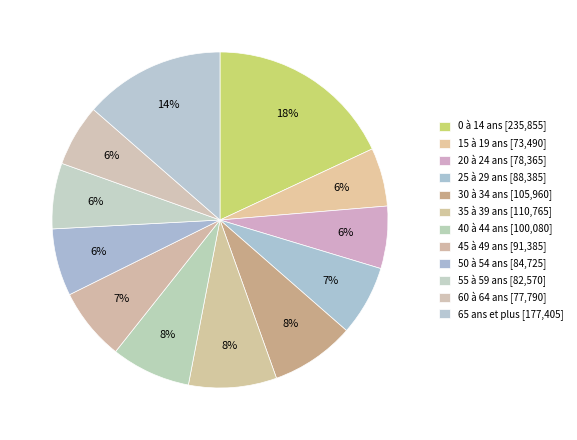

What is the change in value from 45 à 49 ans to 55 à 59 ans?

-8815